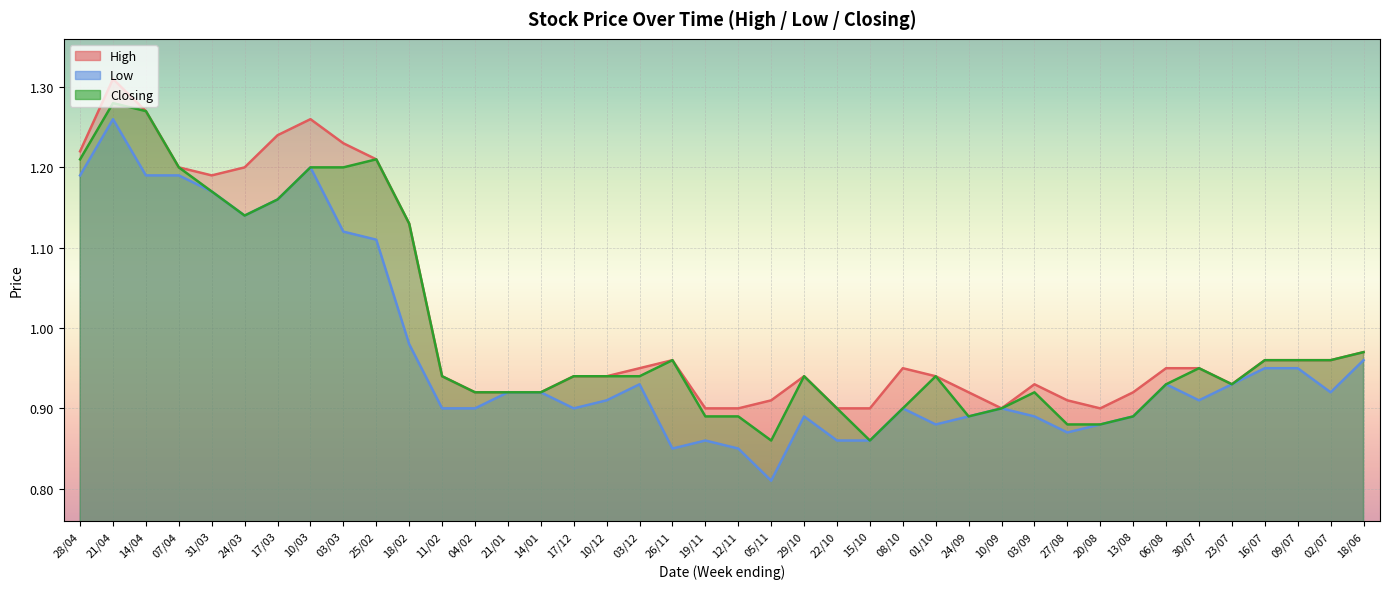

At how many categories does at least one series exceed 1?

11